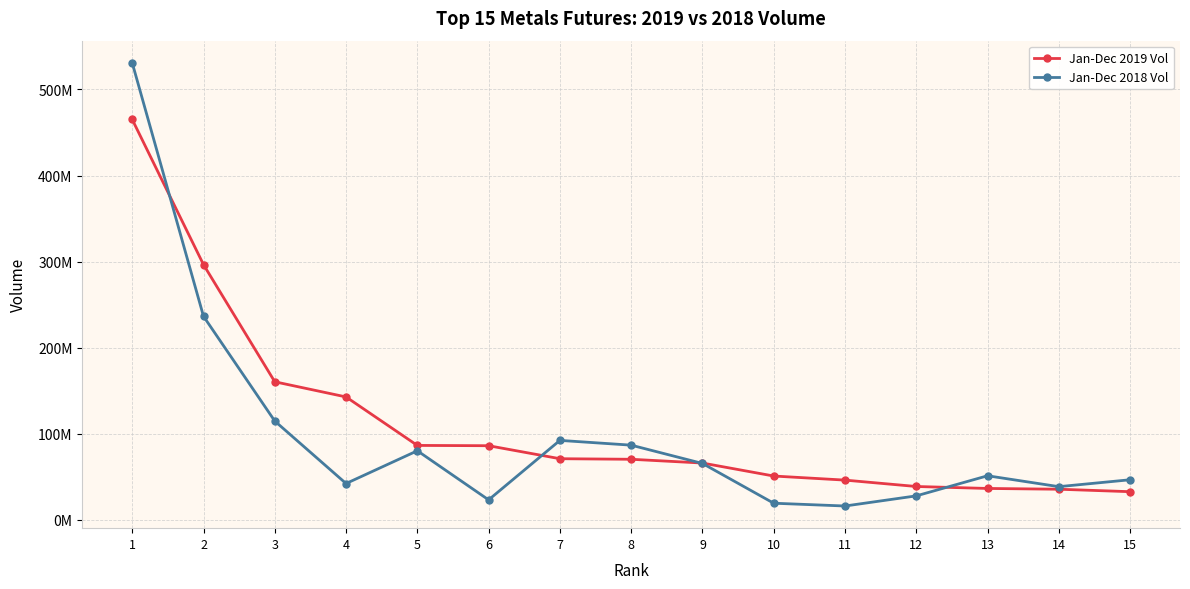

Rank the series by their average value, from highest to lowest.

Jan-Dec 2019 Vol, Jan-Dec 2018 Vol